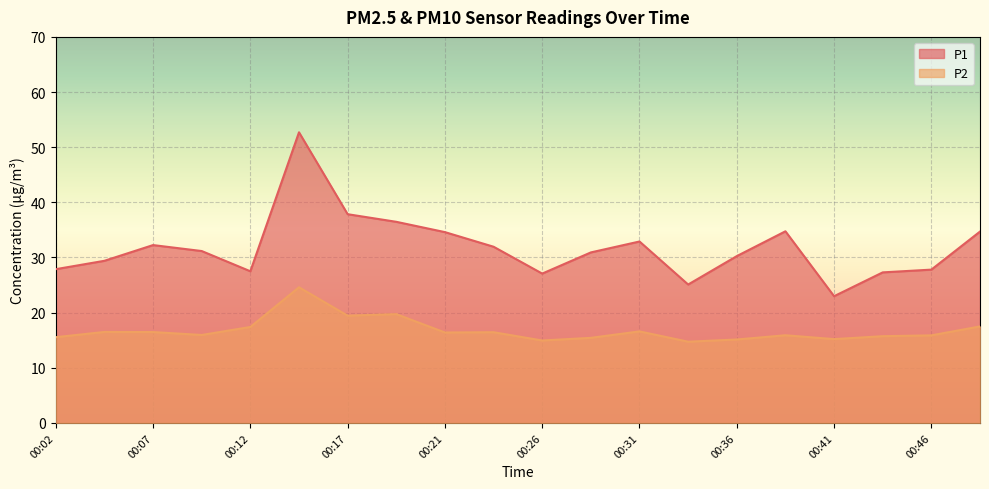

Rank the series at 00:46 from lowest to highest value.

P2, P1